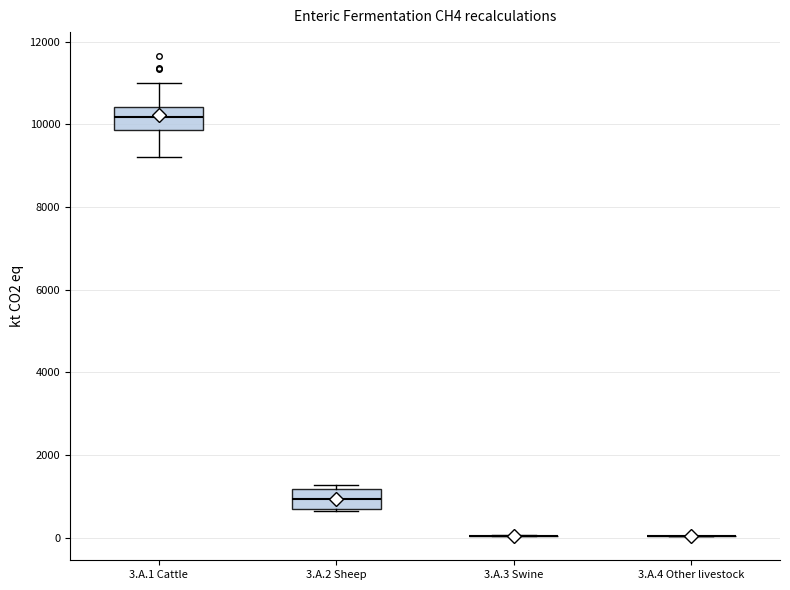

Where does the median line of the box for 3.A.2 Sheep sit on the y-axis? The values are not printed on the chart, so give them approximately, as read against the axis.

1000